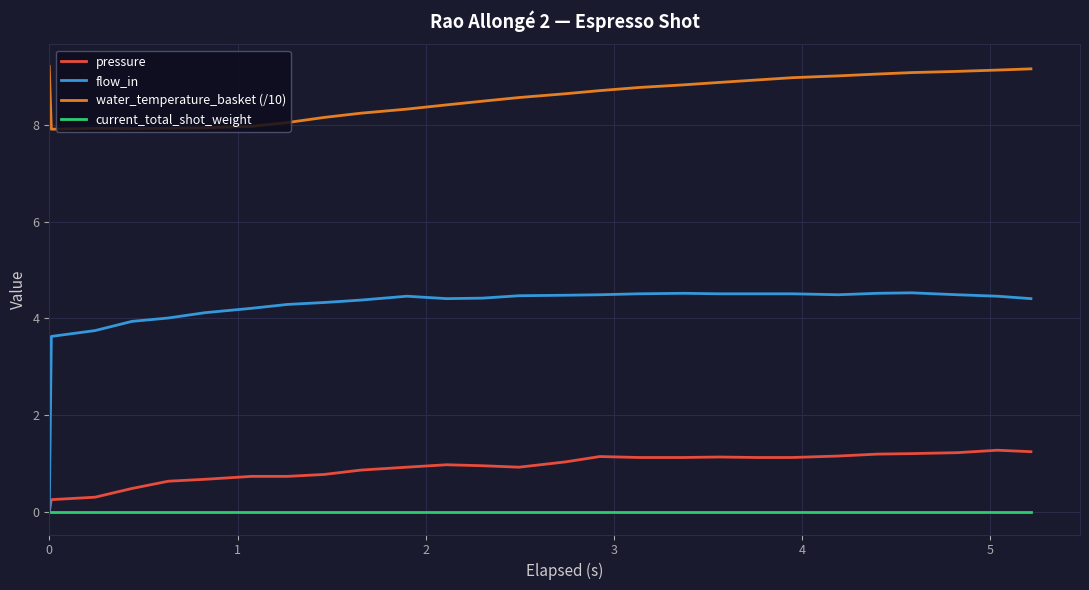

Count the number of data series in this chart.

4